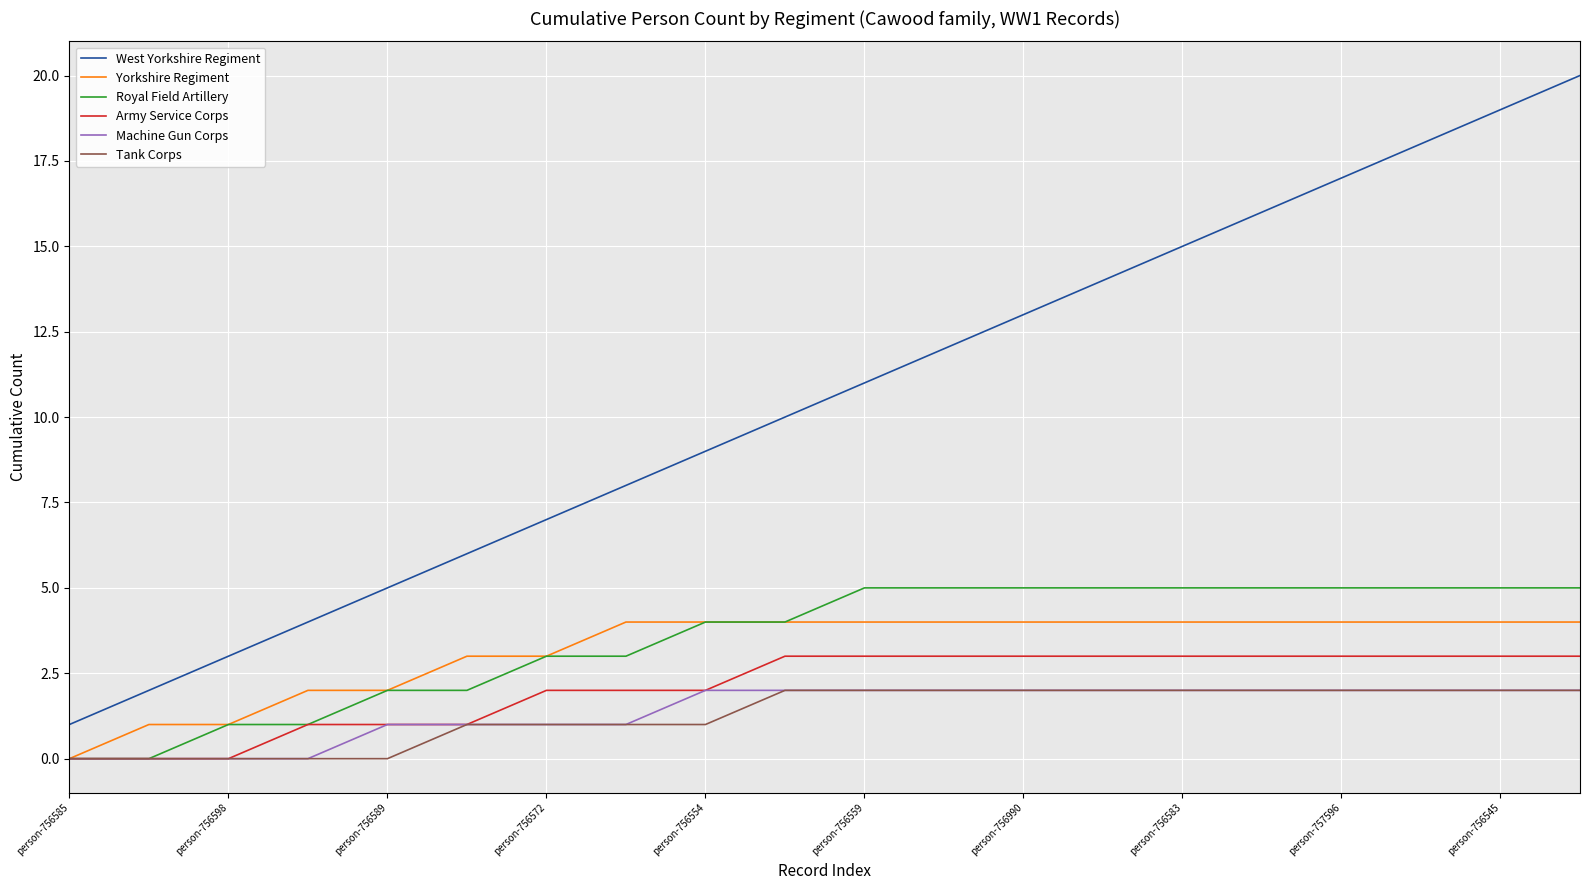

Is this an area chart (filled region under the line)?

No